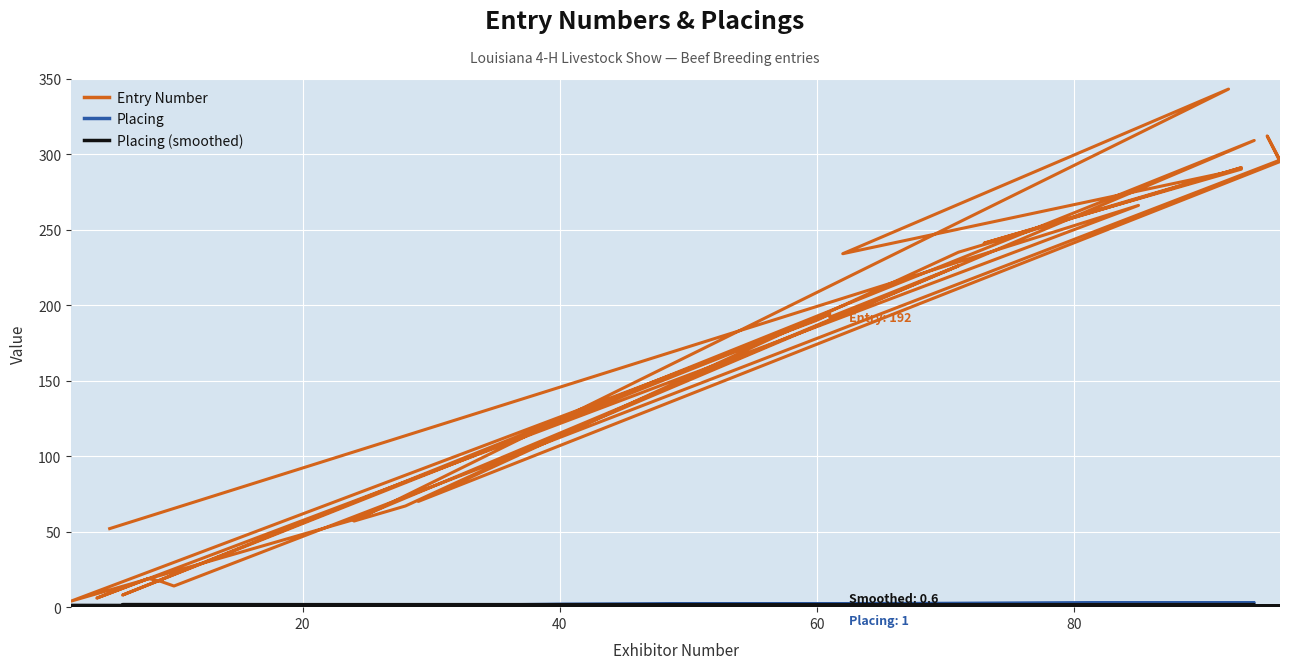

Reading left to right, what are all the values shown in this chart?

Entry Number: 52.0	266.0	6.0	19.0	17.0	14.0	296.0	312.0	295.0	70.0	235.0	291.0	241.0	290.0	234.0	343.0	57.0	67.0	114.0	309.0	8.0	194.0	190.0	4.0	58.0	226.0	192.0
Placing: 1.0	1.0	1.0	1.0	1.0	1.0	1.0	1.0	1.0	1.0	1.0	2.0	2.0	1.0	1.0	1.0	1.0	1.0	2.0	3.0	1.0	2.0	1.0	1.0	1.0	1.0	1.0
Placing (smoothed): 0.6	0.8	1.0	1.0	1.0	1.0	1.0	1.0	1.0	1.2	1.4	1.4	1.4	1.4	1.2	1.0	1.2	1.6	1.6	1.8	1.8	1.6	1.2	1.2	1.0	0.8	0.6